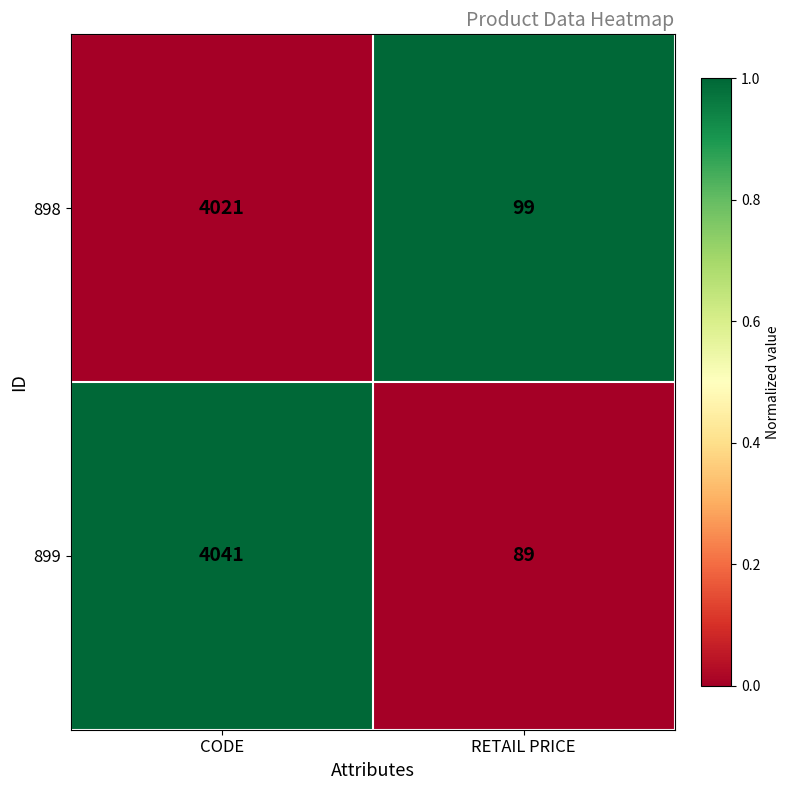

Rank the series at CODE from lowest to highest value.

898, 899